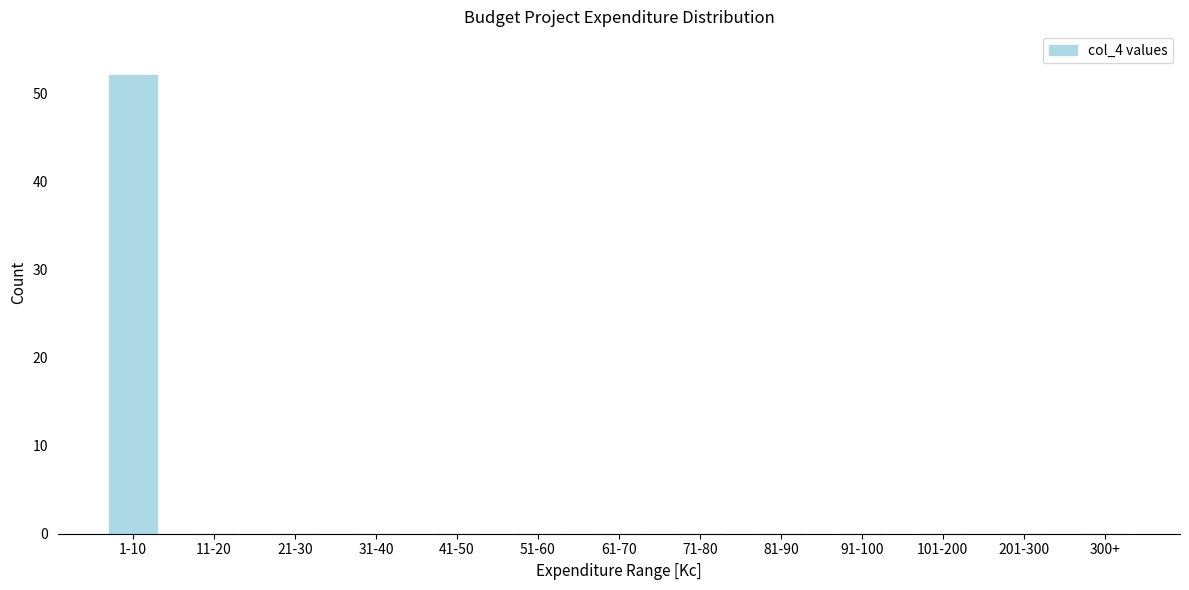

Reading left to right, transcribe all the data shown in this chart.

1-10=52	11-20=0	21-30=0	31-40=0	41-50=0	51-60=0	61-70=0	71-80=0	81-90=0	91-100=0	101-200=0	201-300=0	300+=0